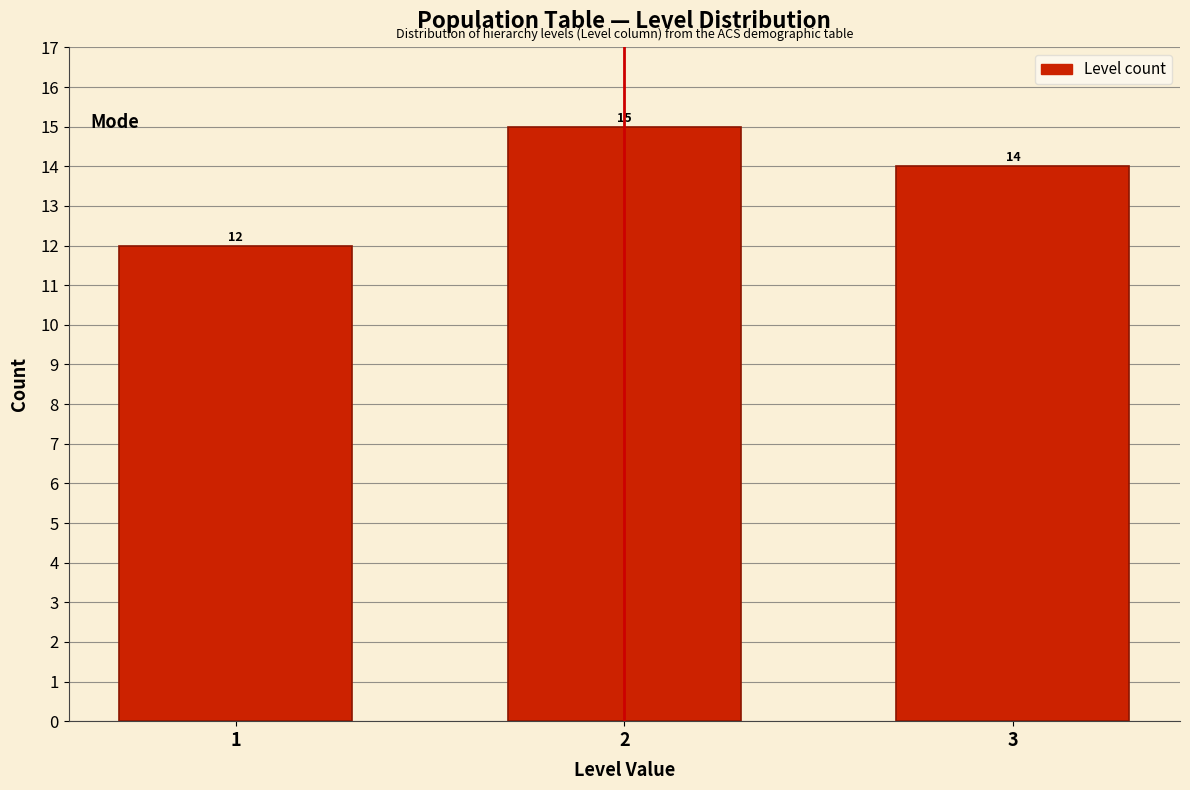

Reading left to right, what are all the values shown in this chart?

12	15	14